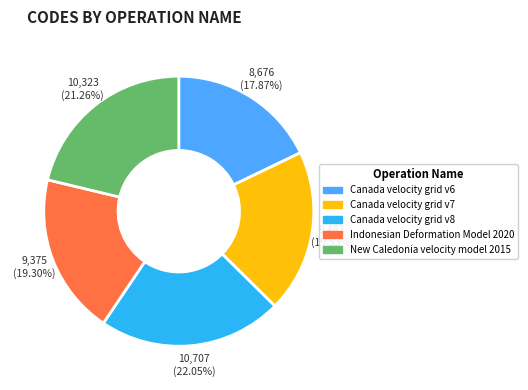

How many slices are in this pie chart?

5